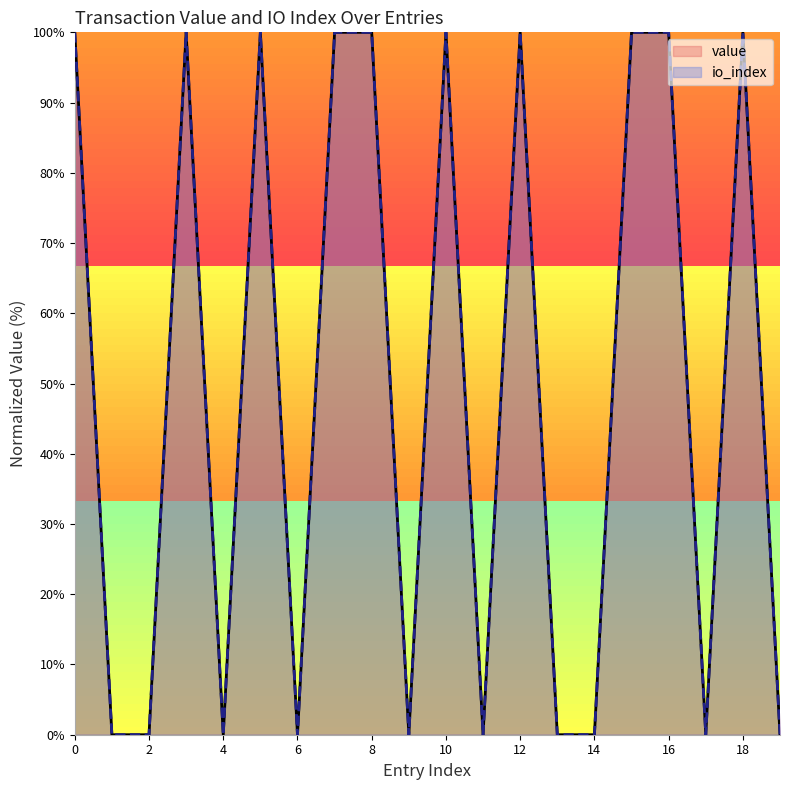

The value series shows -52 at 2. True or false?

False